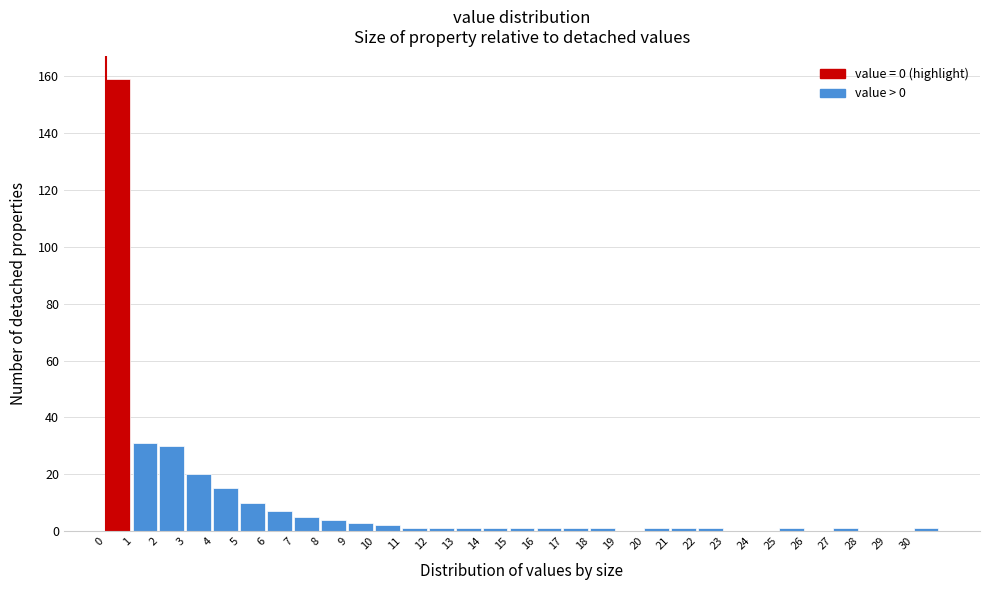

Reading left to right, list every bar in this chart as the range it spans on the x-axis followed by its height. The values are not printed on the chart, so give them approximately, as read against the axis.

0 to 1: 160
1 to 2: 32
2 to 3: 30
3 to 4: 20
4 to 5: 16
5 to 6: 10
6 to 7: 8
7 to 8: 6
8 to 9: 4
9 to 10: 4
10 to 11: 2
11 to 12: under 2
12 to 13: under 2
13 to 14: under 2
14 to 15: under 2
15 to 16: under 2
16 to 17: under 2
17 to 18: under 2
18 to 19: under 2
19 to 20: 0
20 to 21: under 2
21 to 22: under 2
22 to 23: under 2
23 to 24: 0
24 to 25: 0
25 to 26: under 2
26 to 27: 0
27 to 28: under 2
28 to 29: 0
29 to 30: 0
30 to 31: under 2